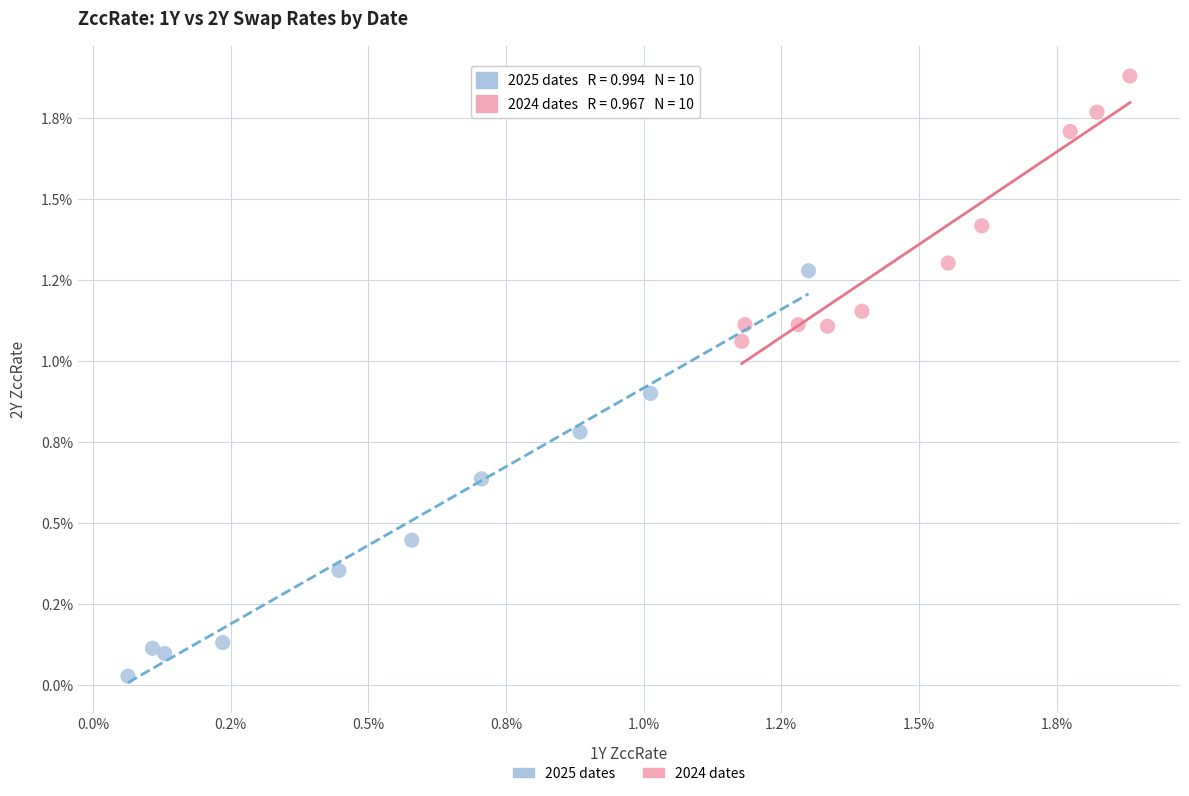

What are all the series names shown in the legend?

2025 dates, 2024 dates